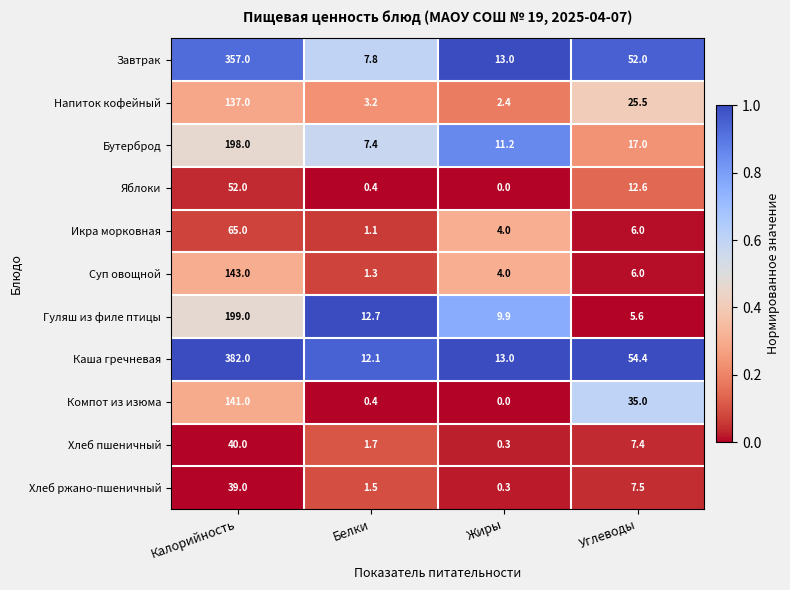

What is the average value of the Каша гречневая series?

115.4